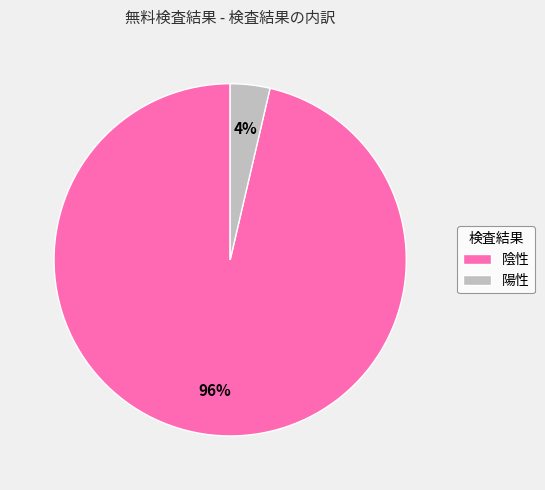

To the nearest percent, what is the combined percentage of 陰性 and 陽性?

100%